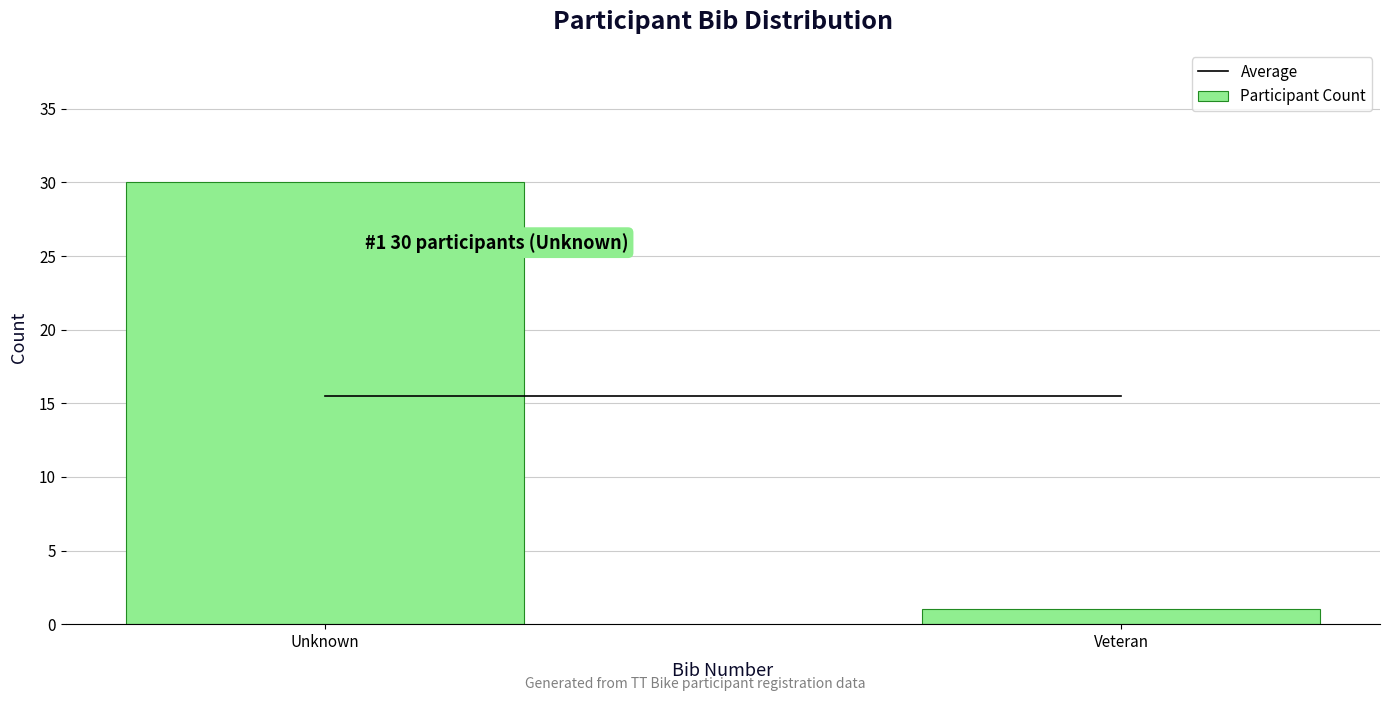

Reading left to right, list all the values displayed in this chart.

Unknown=30	Veteran=1